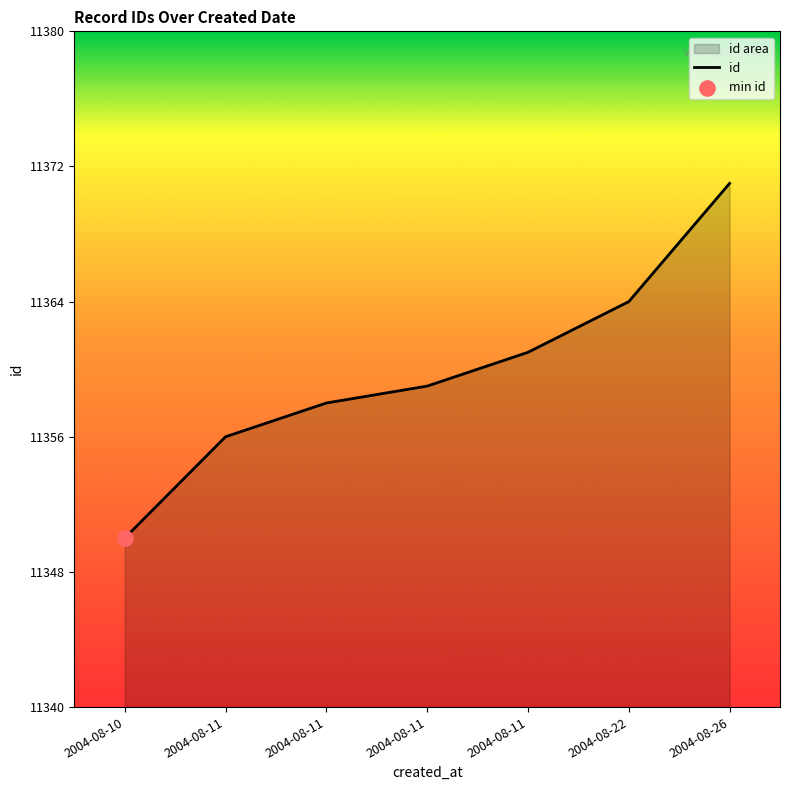

Which has a higher value, 2004-08-26 or 2004-08-10?

2004-08-26